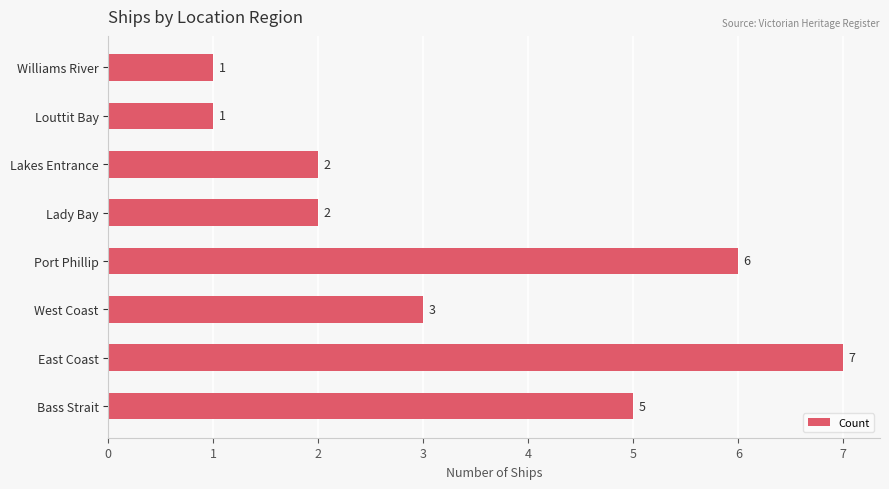

Is it true that the value at Bass Strait is 5?

True